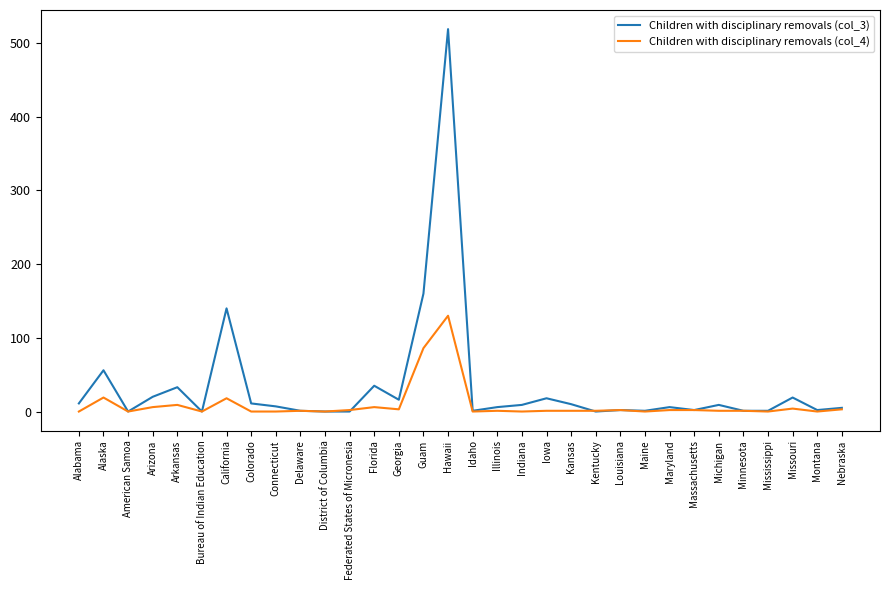

What is the sum of all Children with disciplinary removals (col_4) values?

299